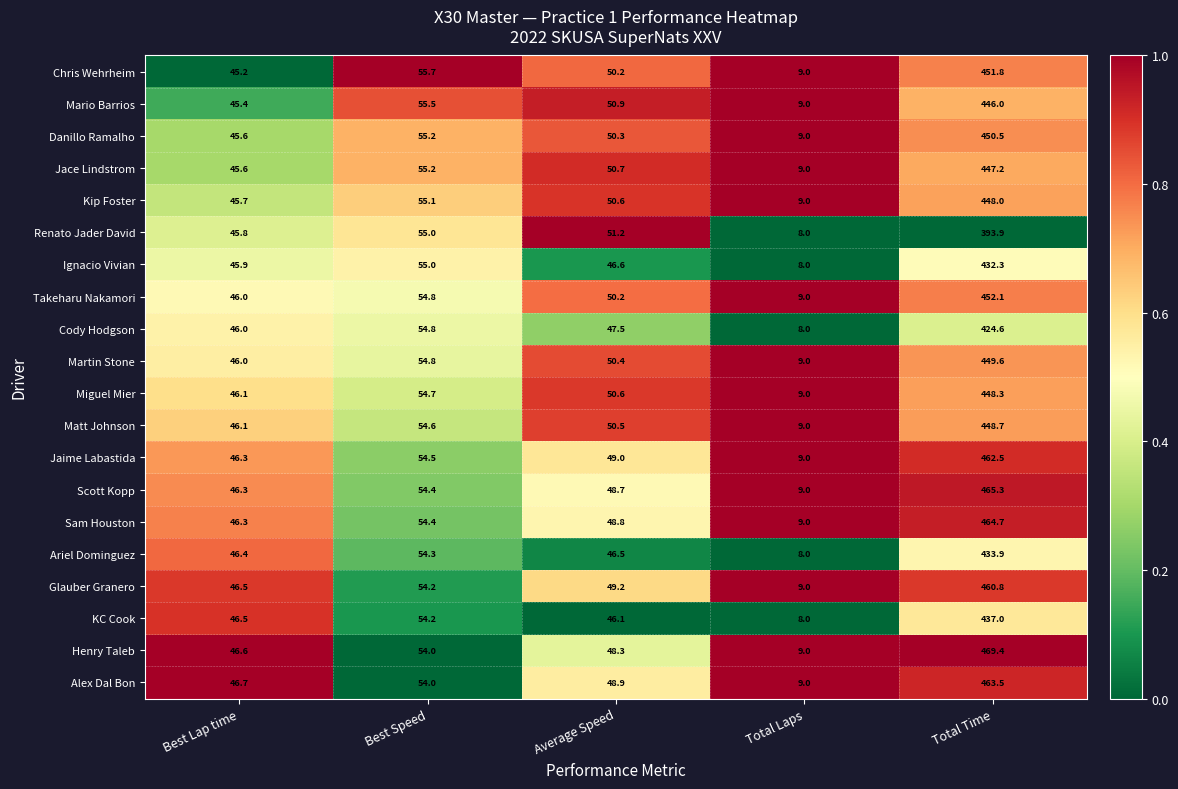

What is the approximate value of Matt Johnson at Best Lap time?

46.1